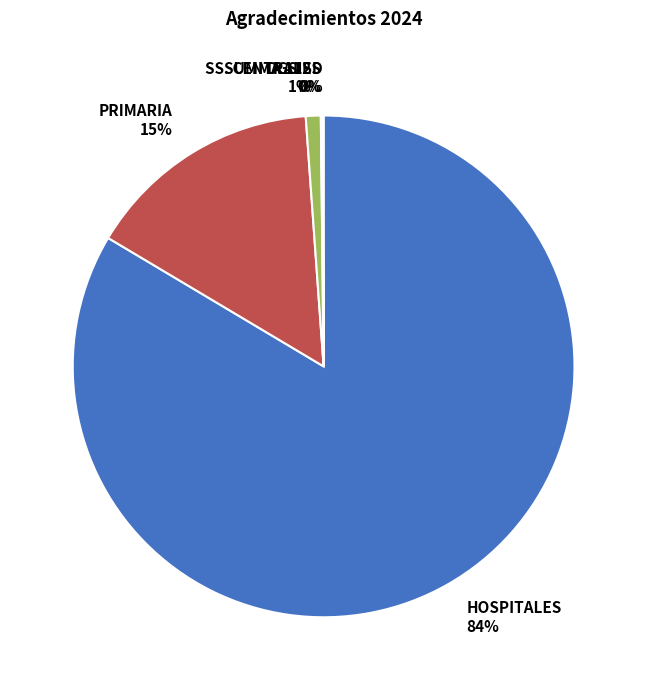

Is HOSPITALES 84% the majority of the pie?

Yes